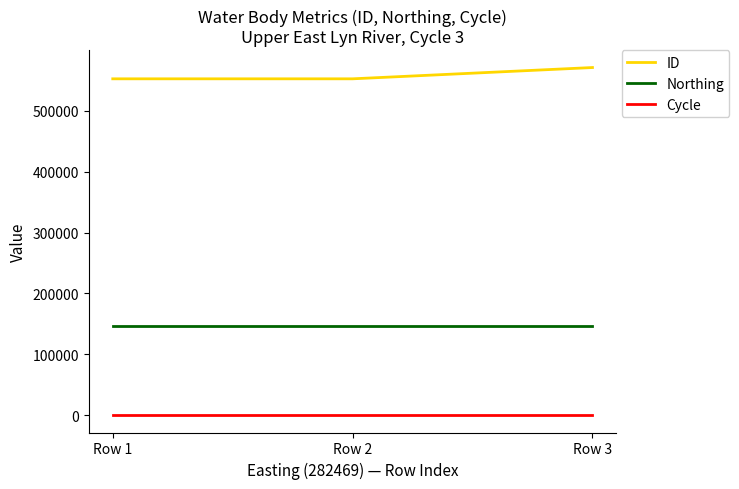

Does the chart display data point markers on the line(s)?

No